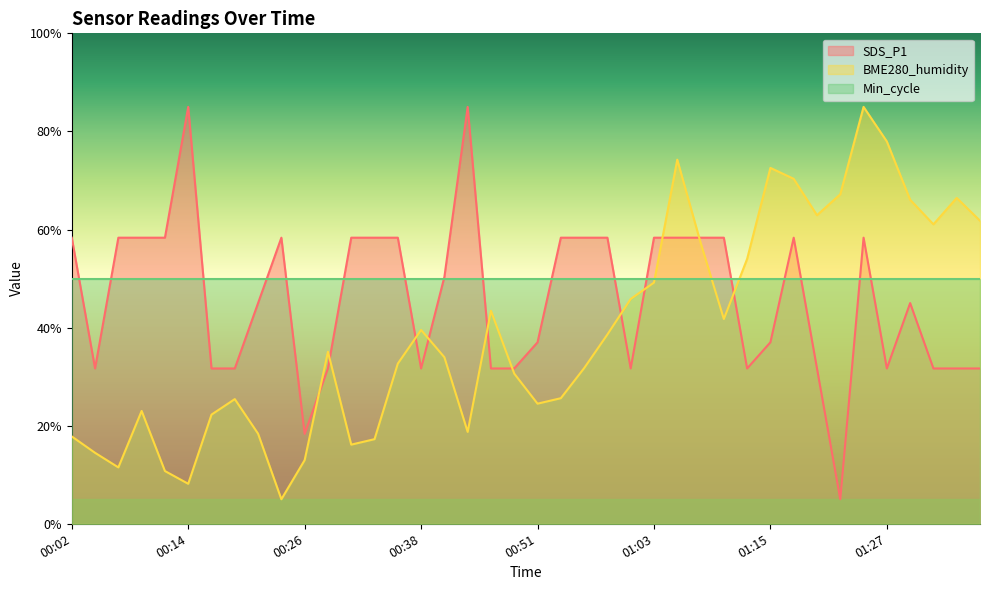

How many interior local peaks does the BME280_humidity series have?

9